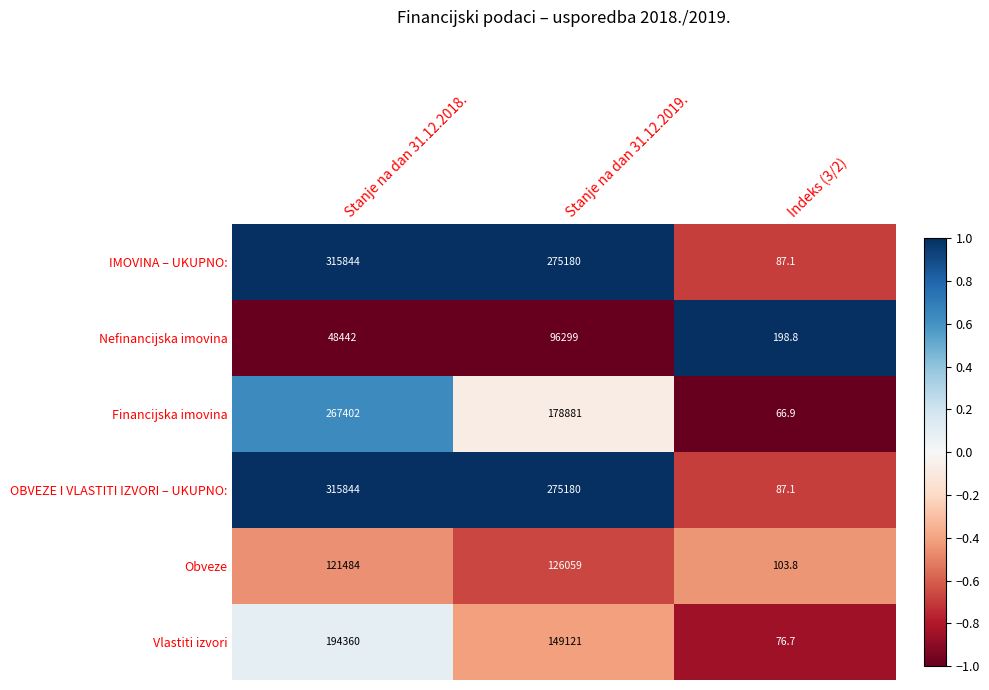

What is the greatest value displayed?

315844.0